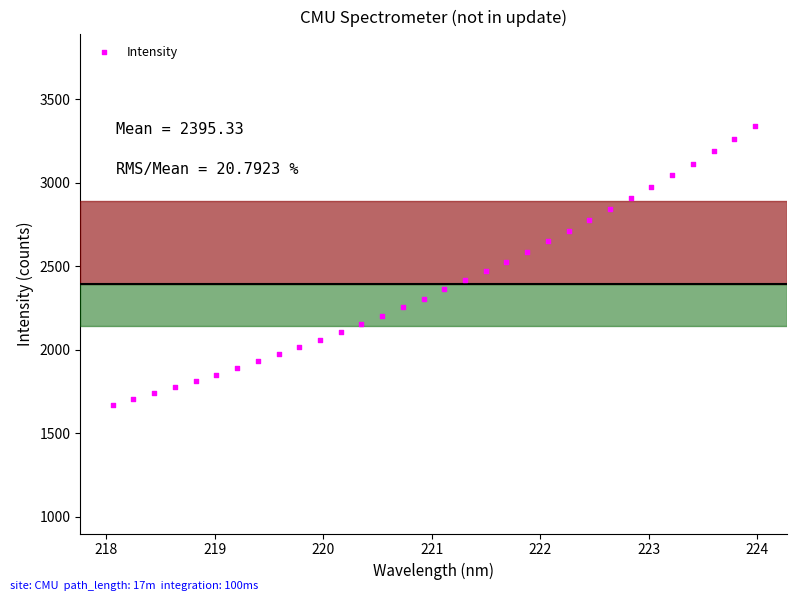

What is the range of X values (max minus min)?

5.9